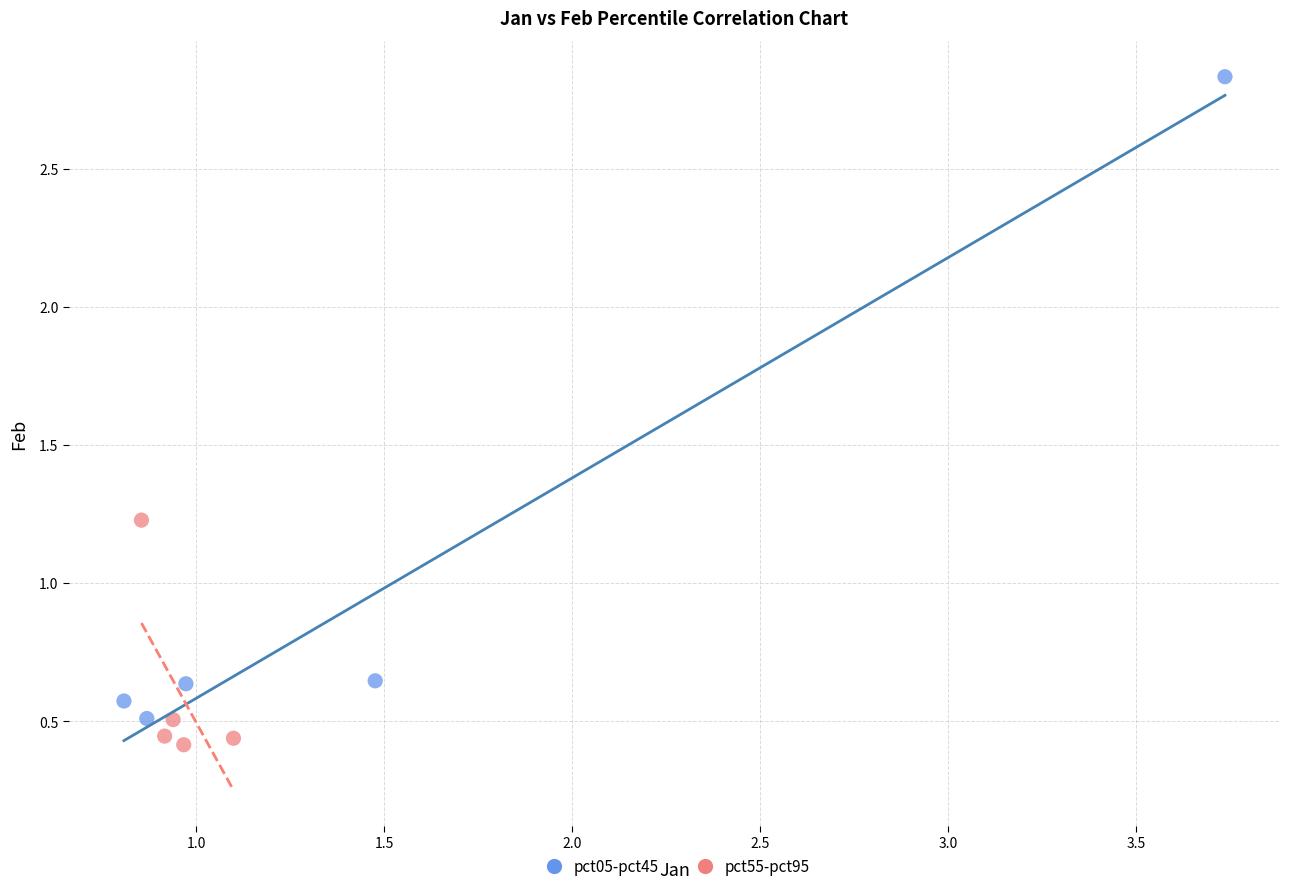

Which series reaches the maximum Y coordinate?

pct05-pct45